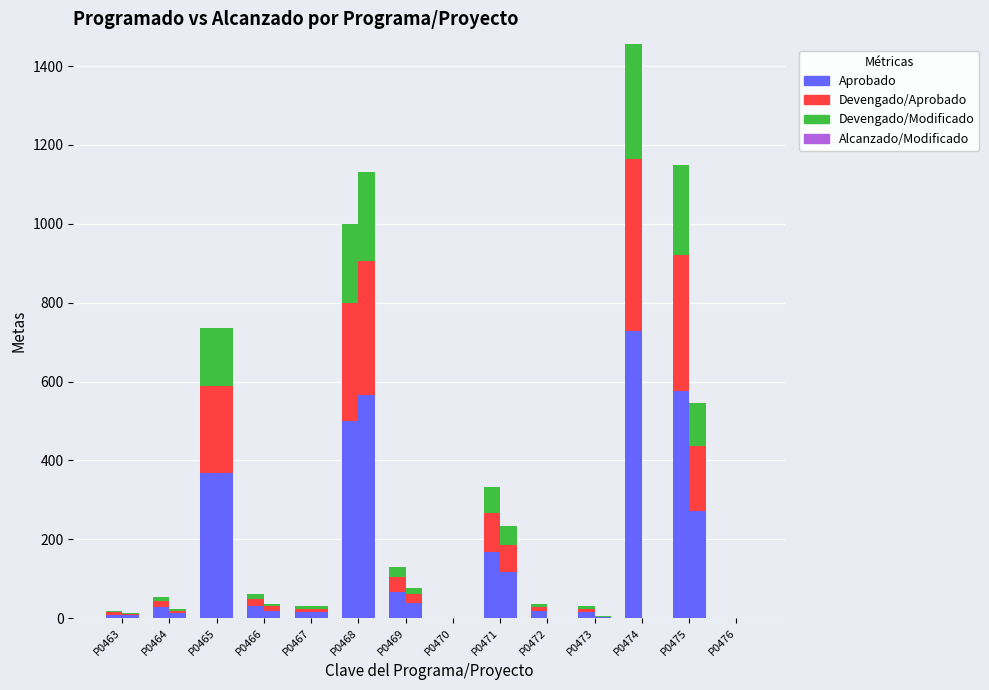

What value does the Devengado/Aprobado series have at P0465?

220.5